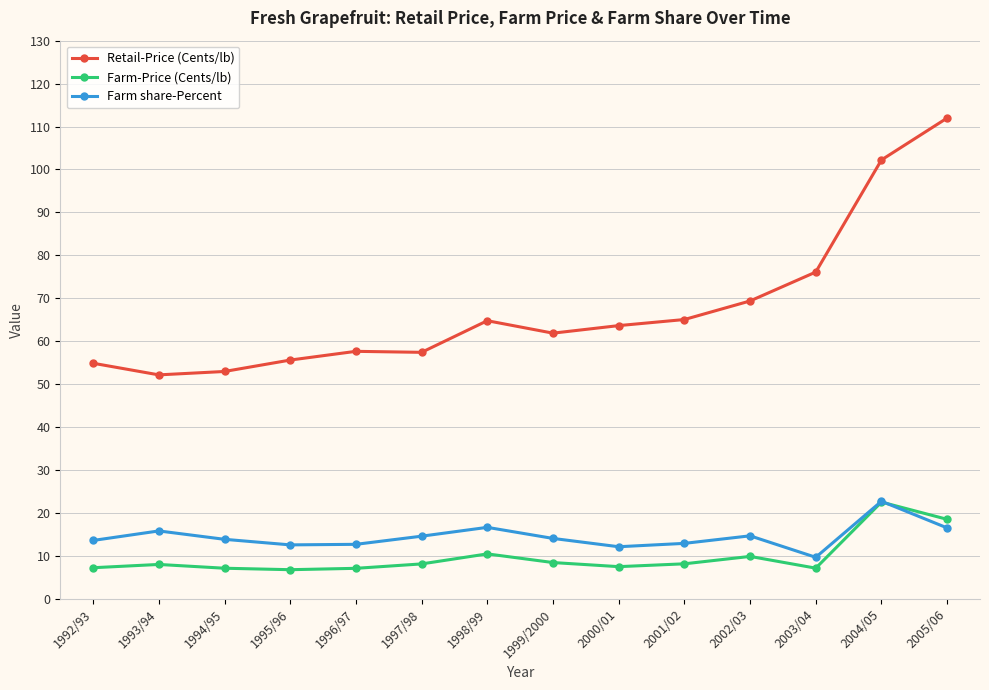

Which series has the largest total across all categories?

Retail-Price (Cents/lb)